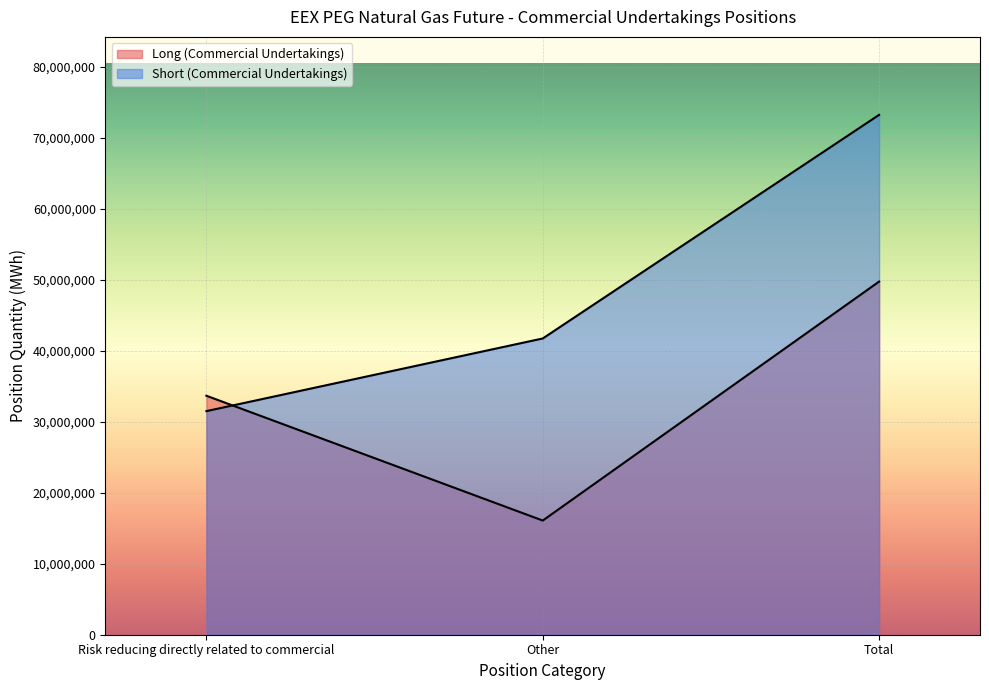

Reading left to right, extract all data points from this chart.

Long (Commercial Undertakings): 33682548	16092146	49774694
Short (Commercial Undertakings): 31515298	41756790	73272088